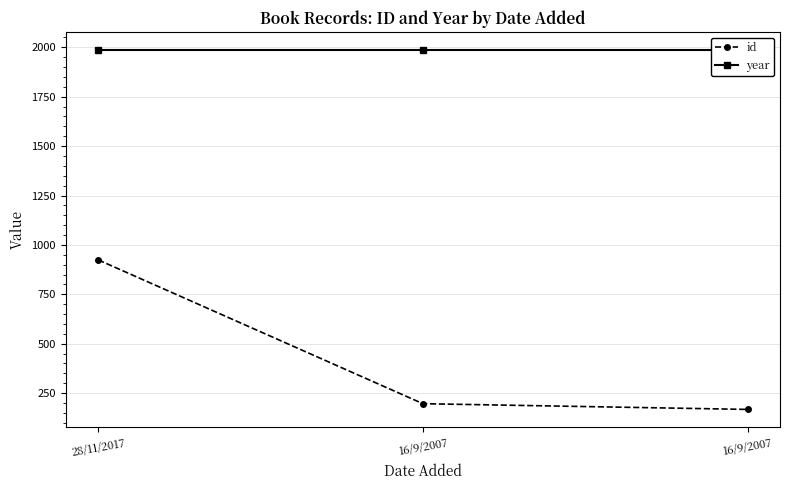

At which category is the sum across all series the highest?

28/11/2017